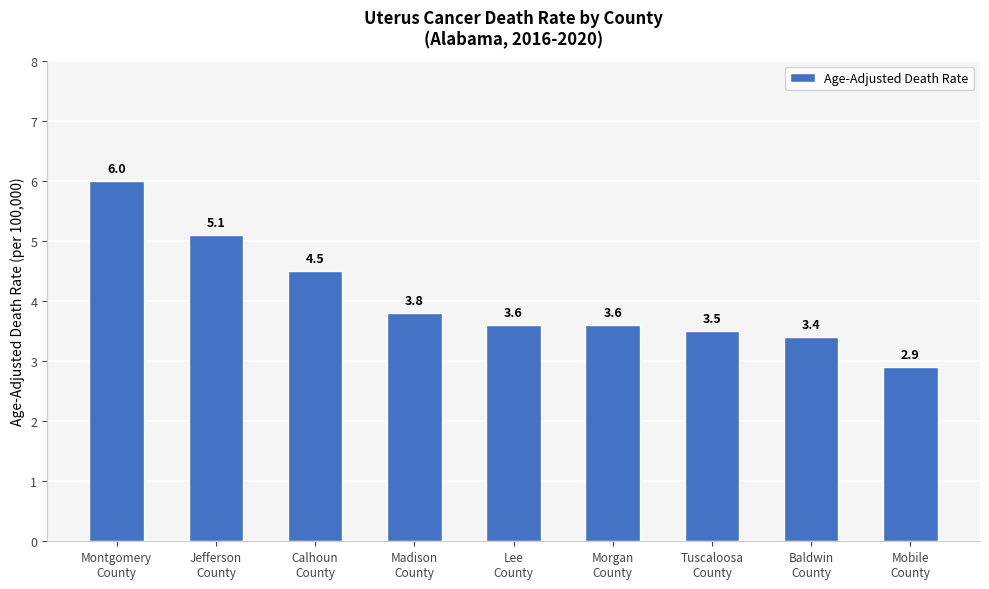

True or false: the data shows 1.3 at Lee
County.

False